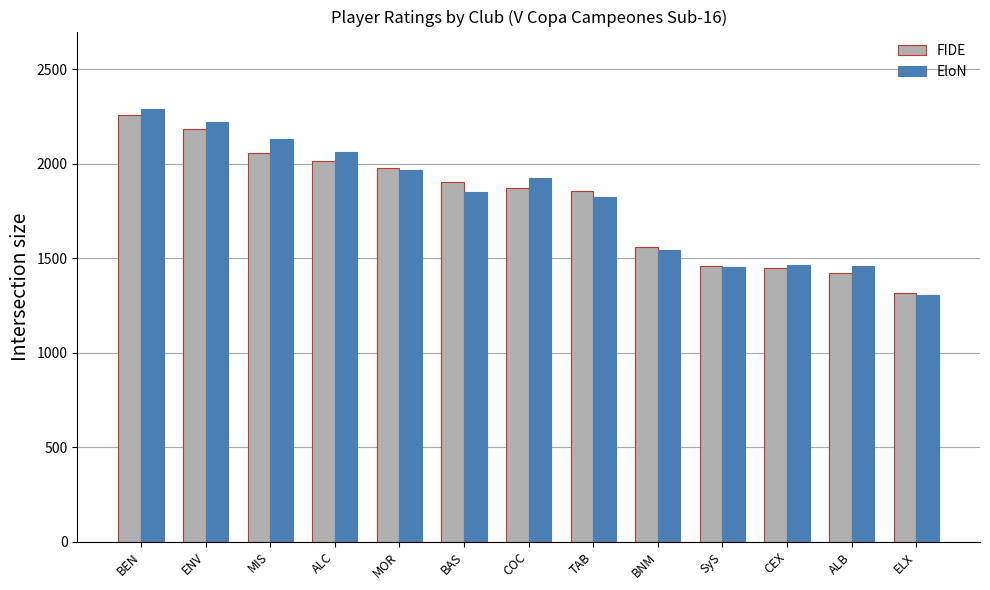

What is the lowest value of the EloN series?

1307